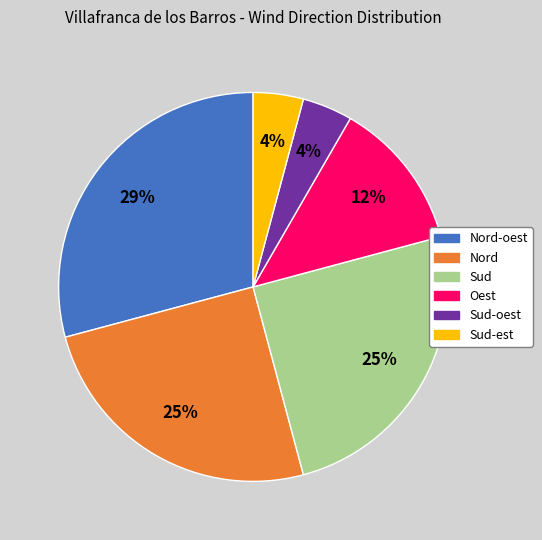

To the nearest percent, what is the difference between the largest and smallest slice percentages?

25%